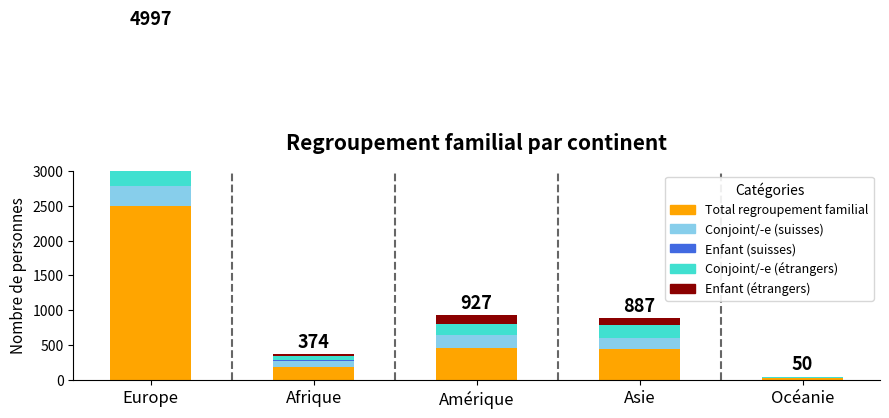

At which label is Conjoint/-e (étrangers) closest to 506?

Asie